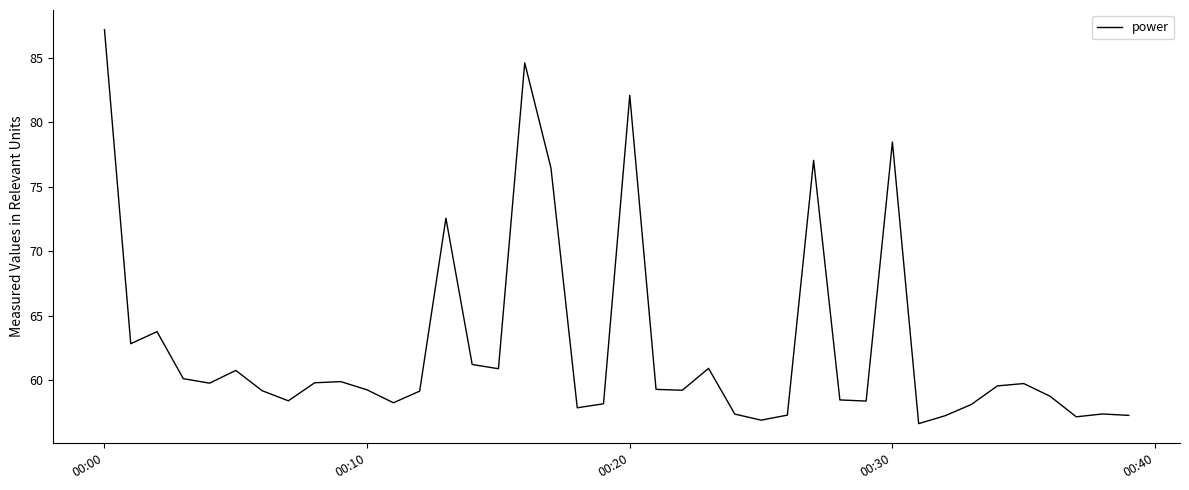

What is the difference between the maximum and minimum values?

30.6